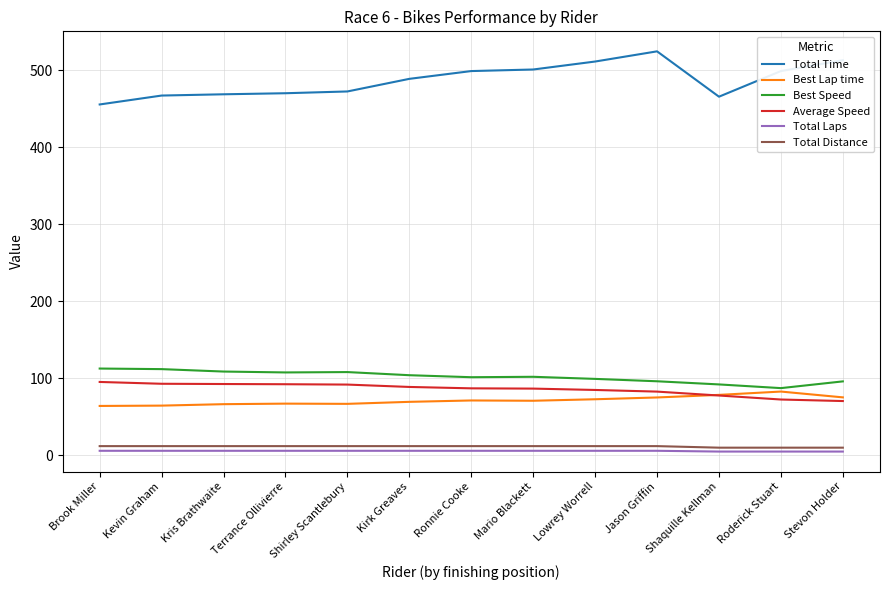

True or false: Best Speed has a value of 96.2 at Jason Griffin.

True